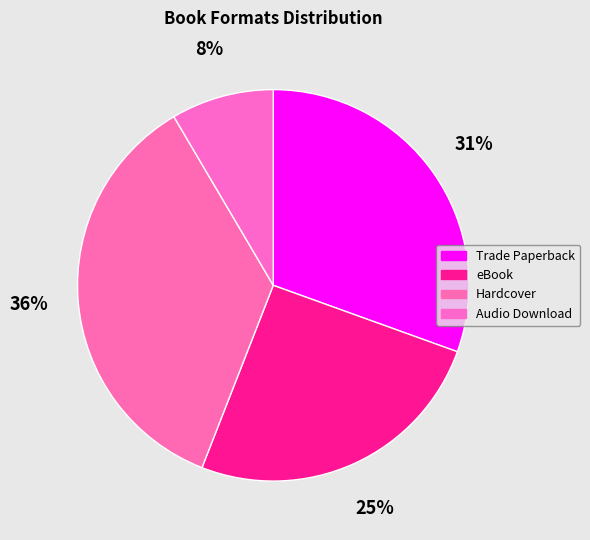

Is it true that eBook is 35% of the pie?

False